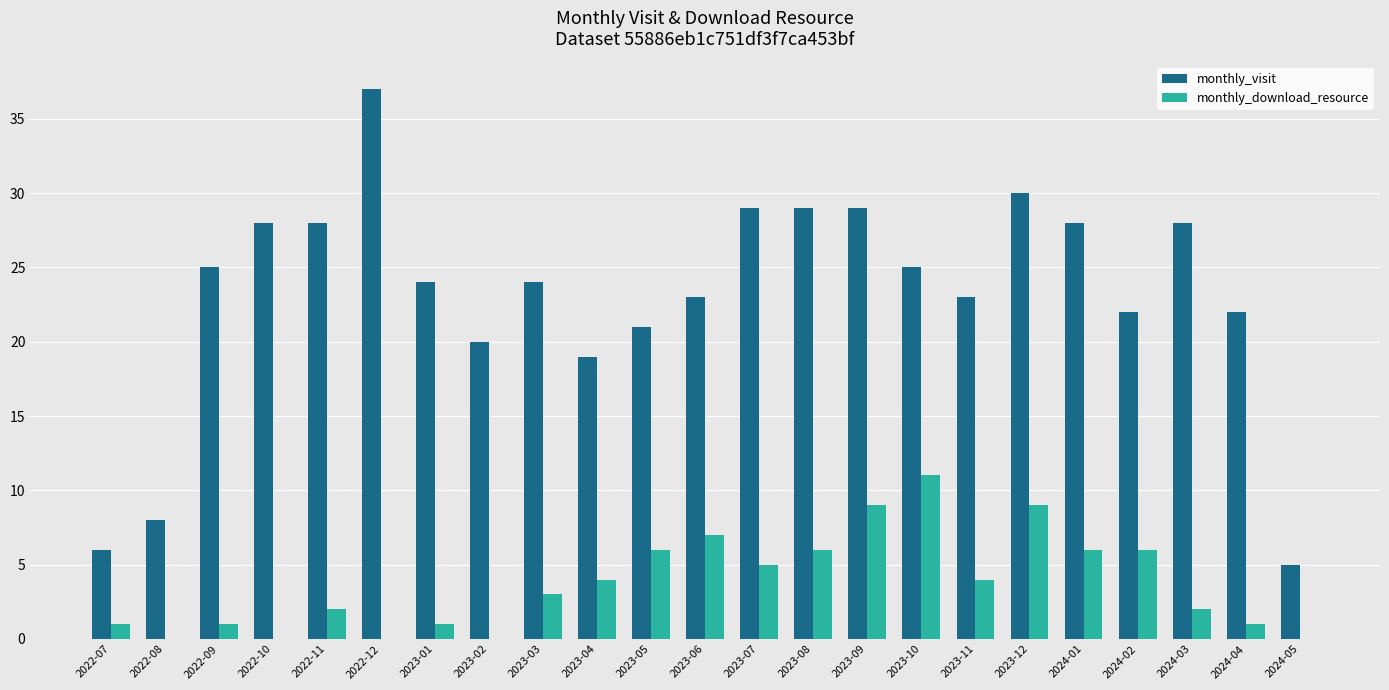

Is it true that monthly_download_resource equals 0 at 2022-10?

True